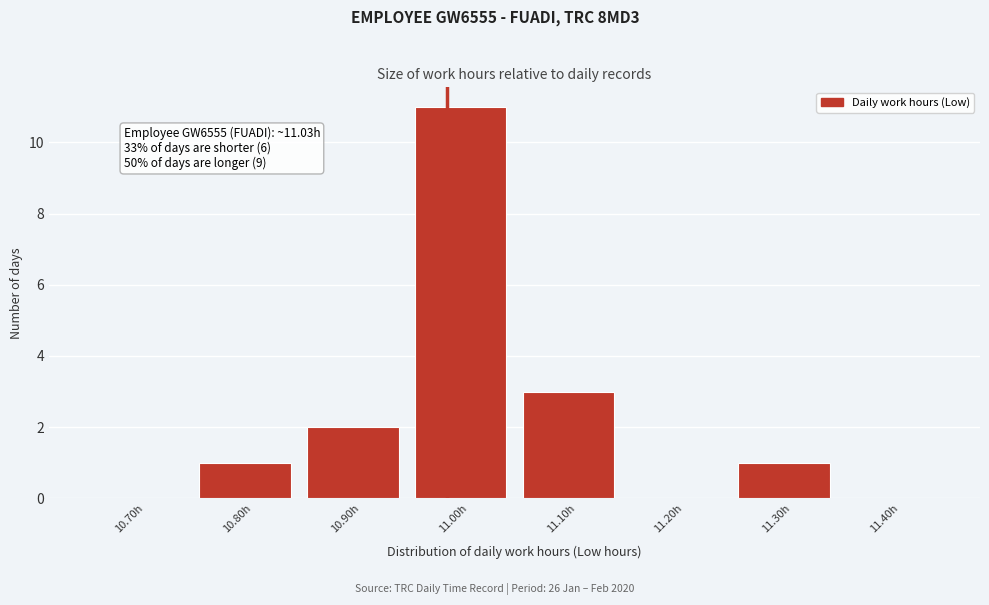

Reading left to right, what are all the values shown in this chart?

10.70h=0	10.80h=1	10.90h=2	11.00h=11	11.10h=3	11.20h=0	11.30h=1	11.40h=0